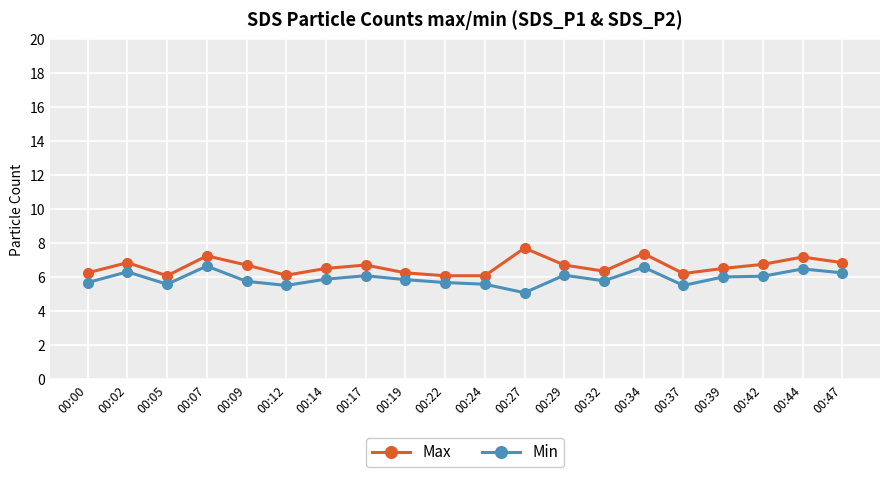

Which series has the largest total across all categories?

Max